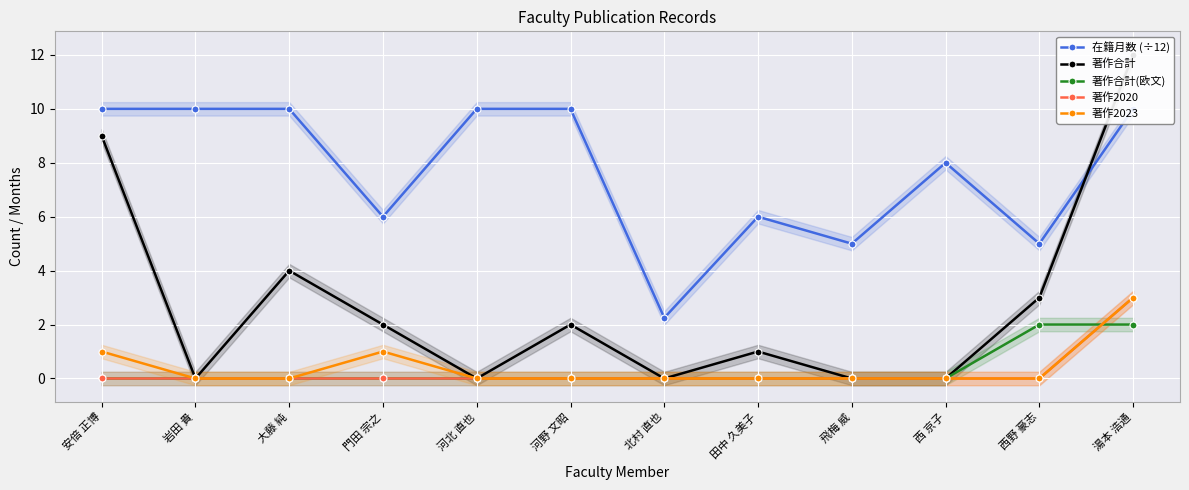

At 門田 宗之, list the series in order from smallest to largest.

著作合計(欧文), 著作2020, 著作2023, 著作合計, 在籍月数 (÷12)